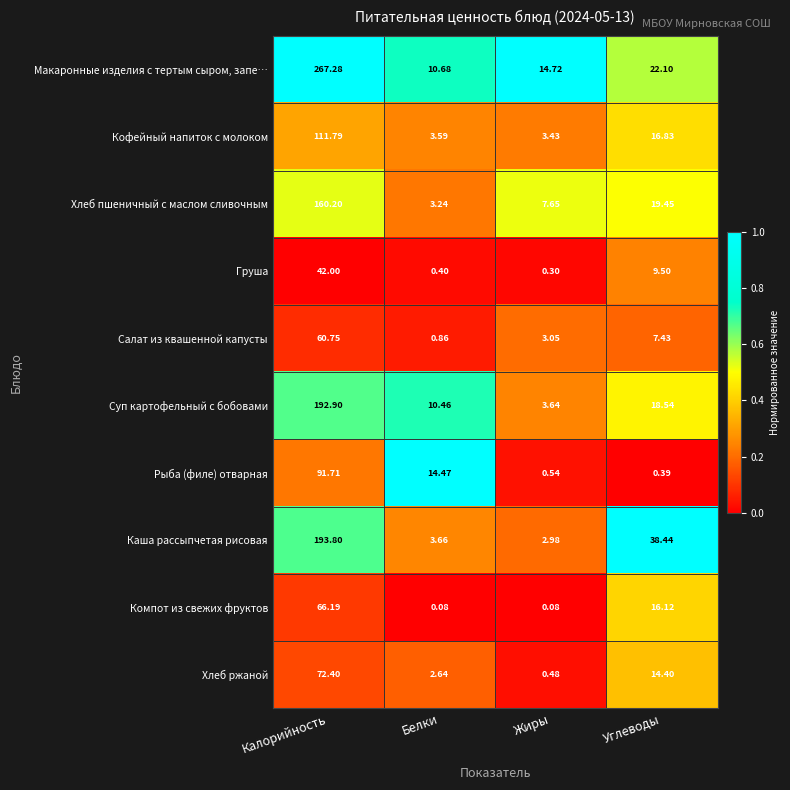

How many values in the Груша series exceed 9?

2